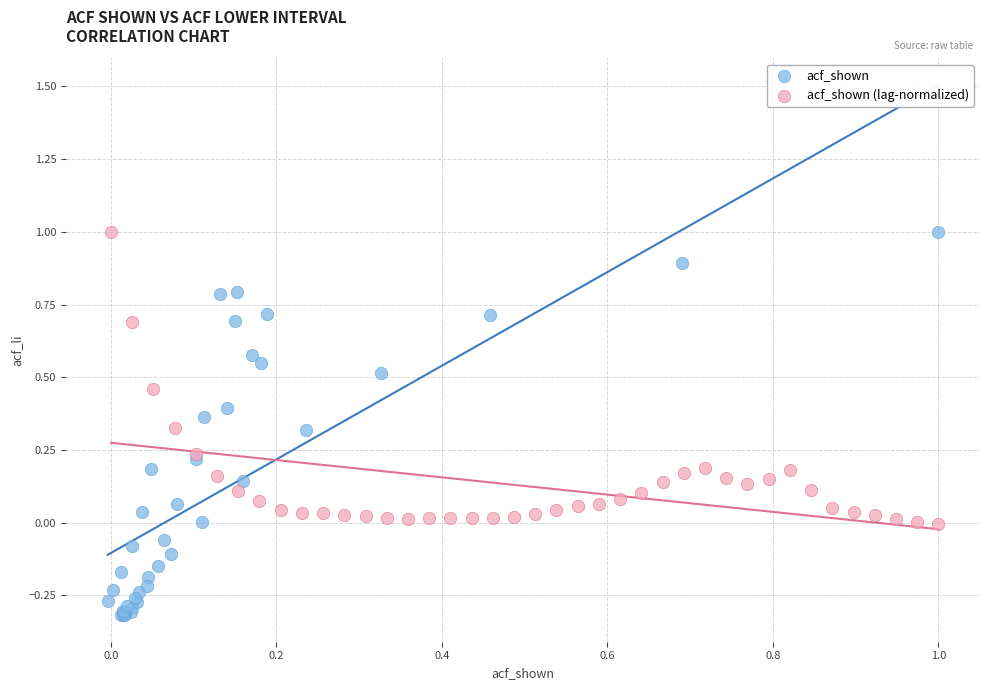

Which series has the widest spread of Y values?

acf_shown